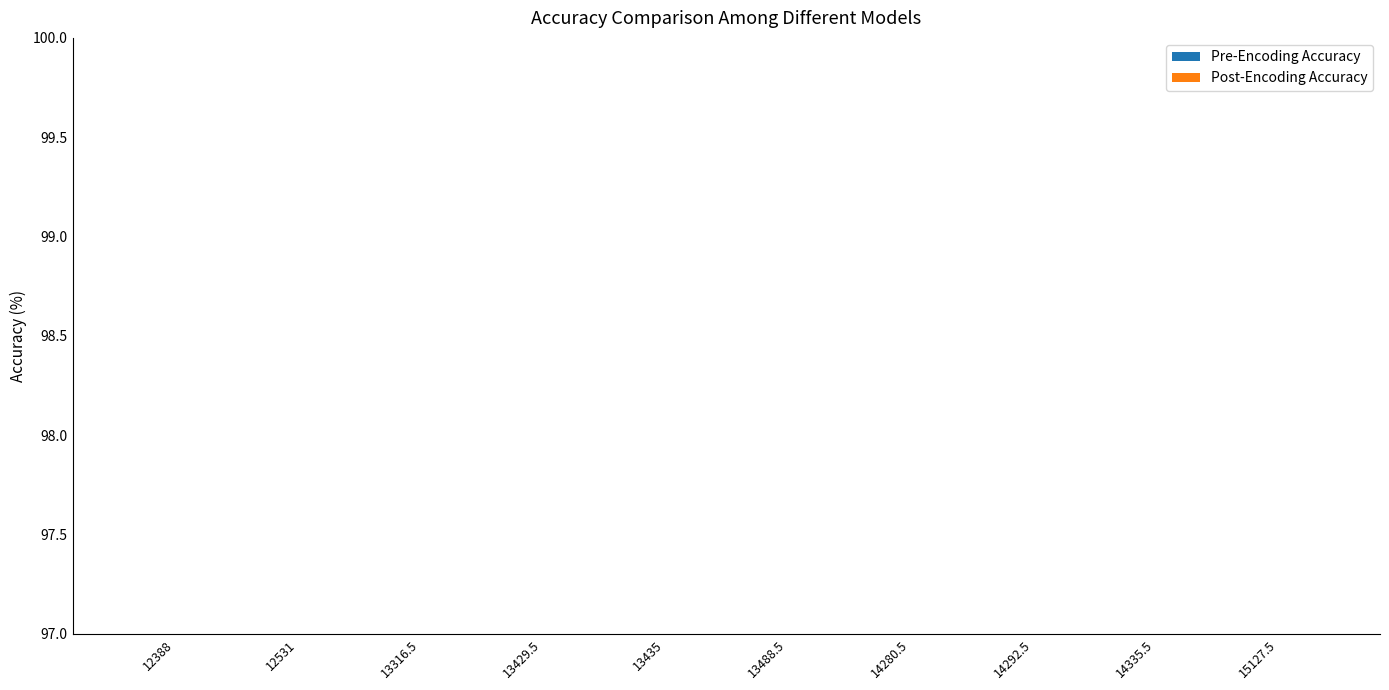

What is the label of the 4th bar from the left?

13429.5